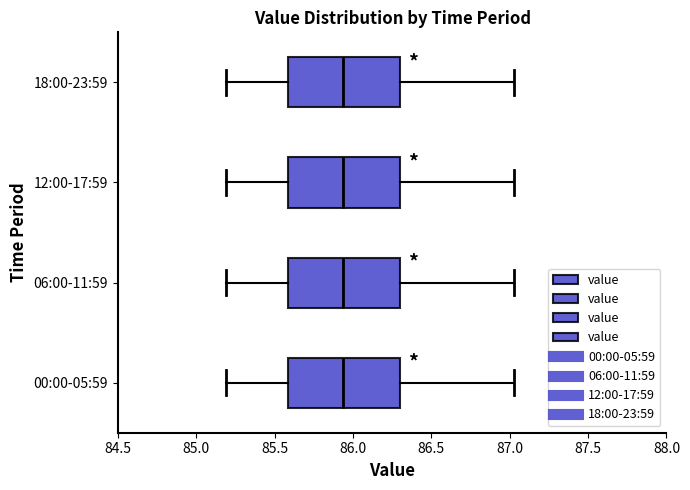

Reading bottom to top, transcribe this box plot: for each box, give where its median line is, the range the box spans, and where its two whiskers end, as read against the x-axis. The values are not printed on the chart, so give them approximately, as read against the axis.

00:00-05:59: median 85.95, box 85.60 to 86.30, whiskers 85.20 to 87.05
06:00-11:59: median 85.95, box 85.60 to 86.30, whiskers 85.20 to 87.05
12:00-17:59: median 85.95, box 85.60 to 86.30, whiskers 85.20 to 87.05
18:00-23:59: median 85.95, box 85.60 to 86.30, whiskers 85.20 to 87.05